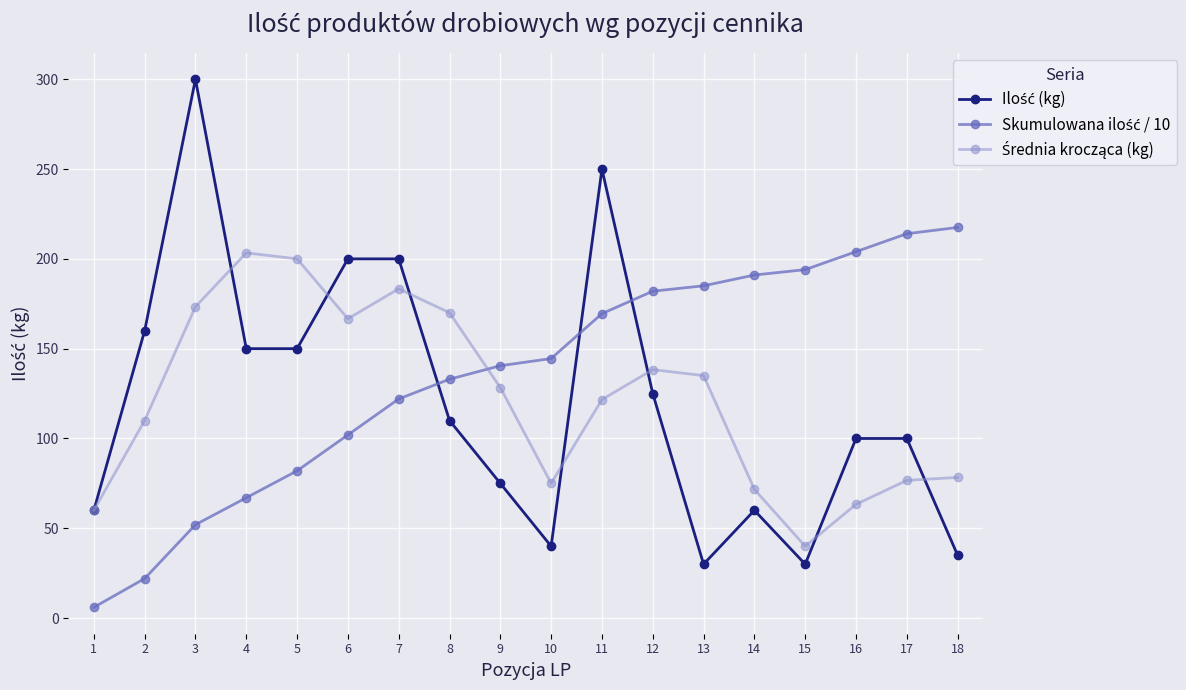

What is the greatest value displayed?

300.0